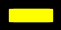

Is there a majority slice in this chart?

Yes